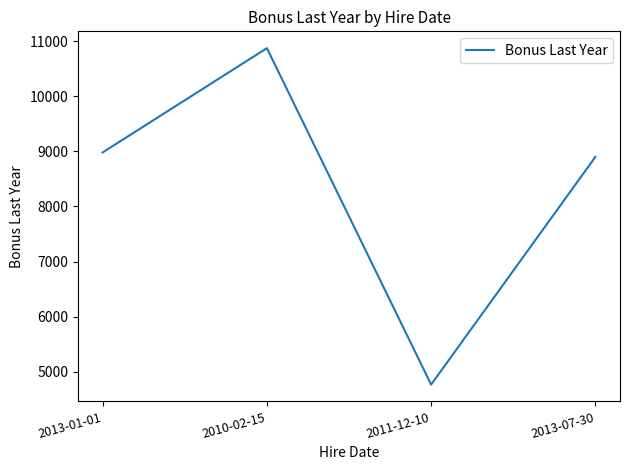

What is the difference between the maximum and minimum values?

6110.5